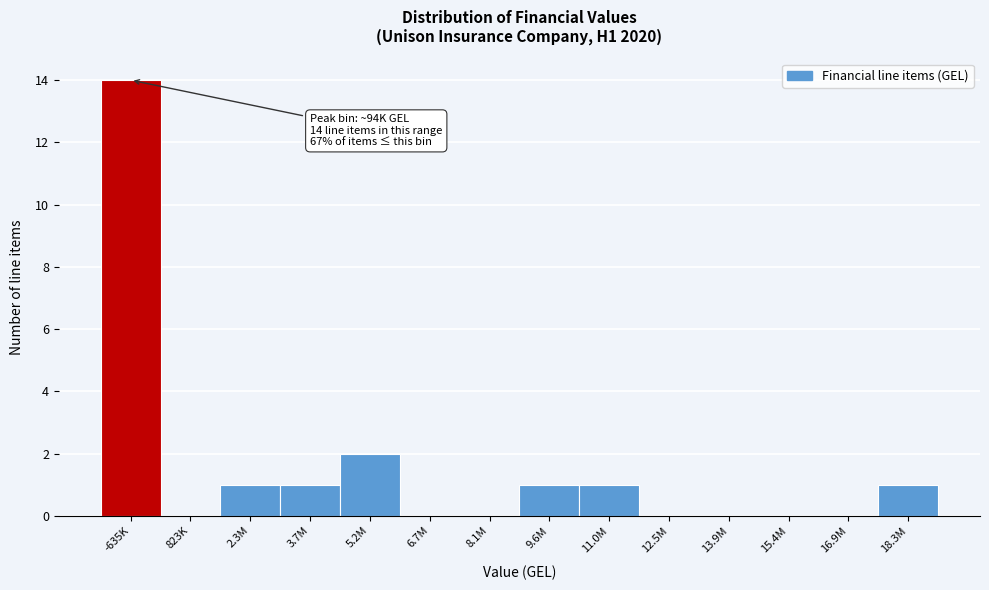

Reading right to left, extract all data points from this chart.

18.3M=1	16.9M=0	15.4M=0	13.9M=0	12.5M=0	11.0M=1	9.6M=1	8.1M=0	6.7M=0	5.2M=2	3.7M=1	2.3M=1	823K=0	-635K=14